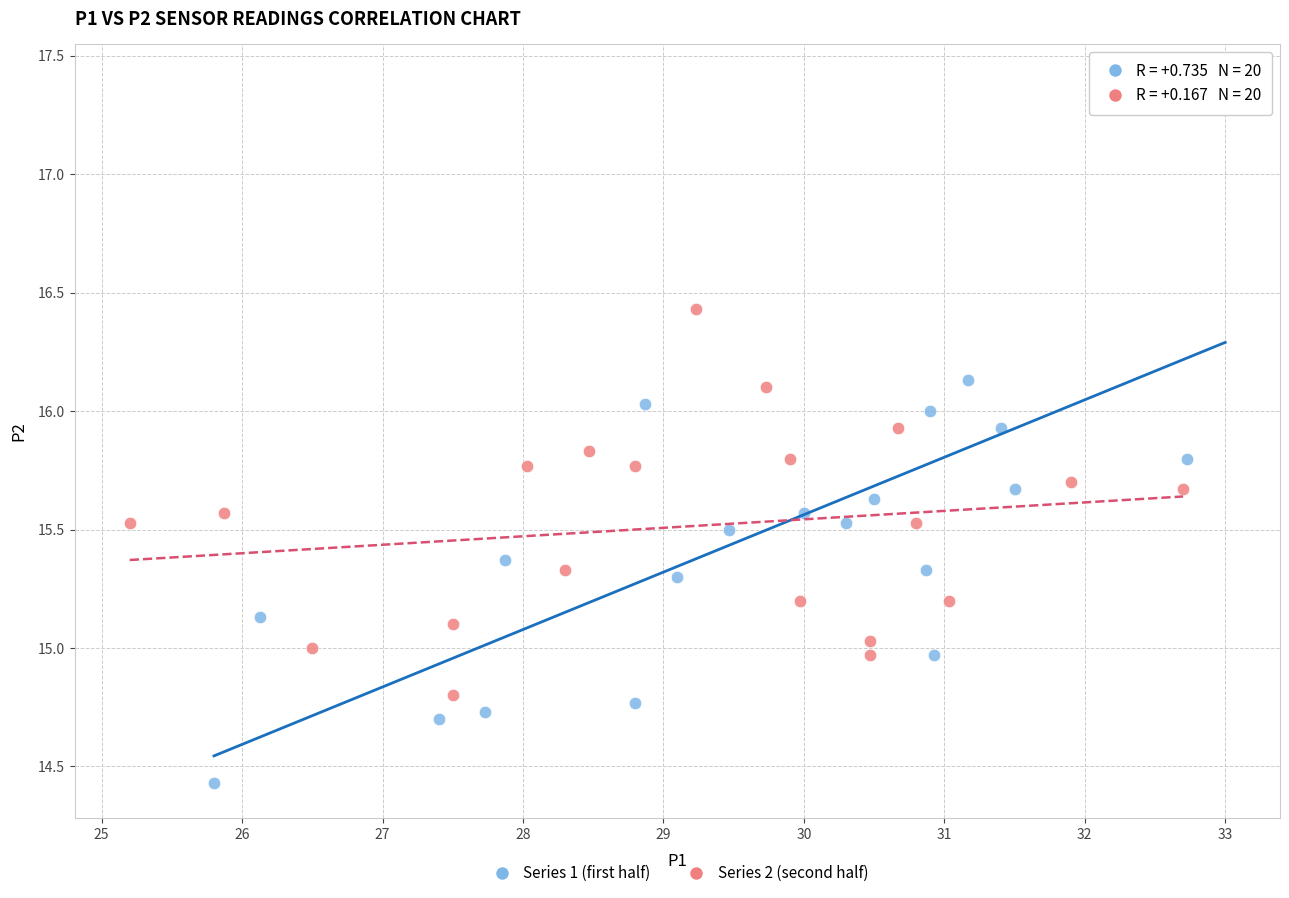

Which series contains the highest Y value?

Series 1 (first half)